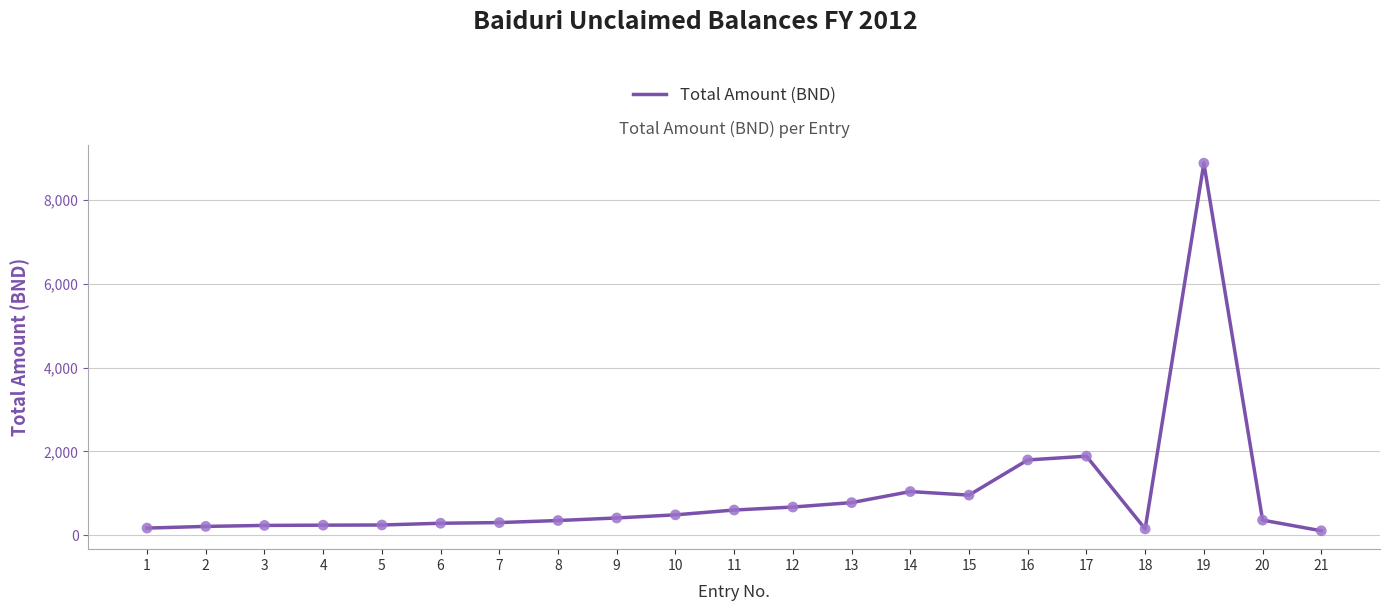

What is the change in value from 3 to 20?

+126.6